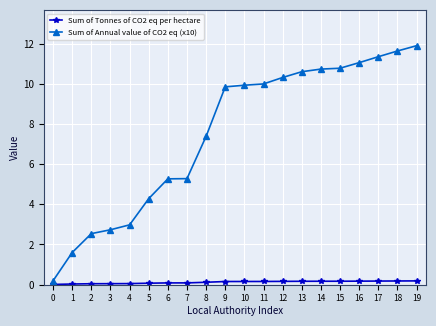

True or false: Sum of Tonnes of CO2 eq per hectare and Sum of Annual value of CO2 eq (x10) cross at least once.

False